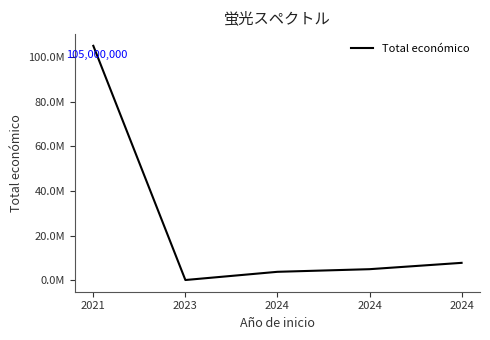

Reading left to right, what are all the values shown in this chart?

2021=105000000	2023=150000	2024=3823271	2024=4997361	2024=7835161